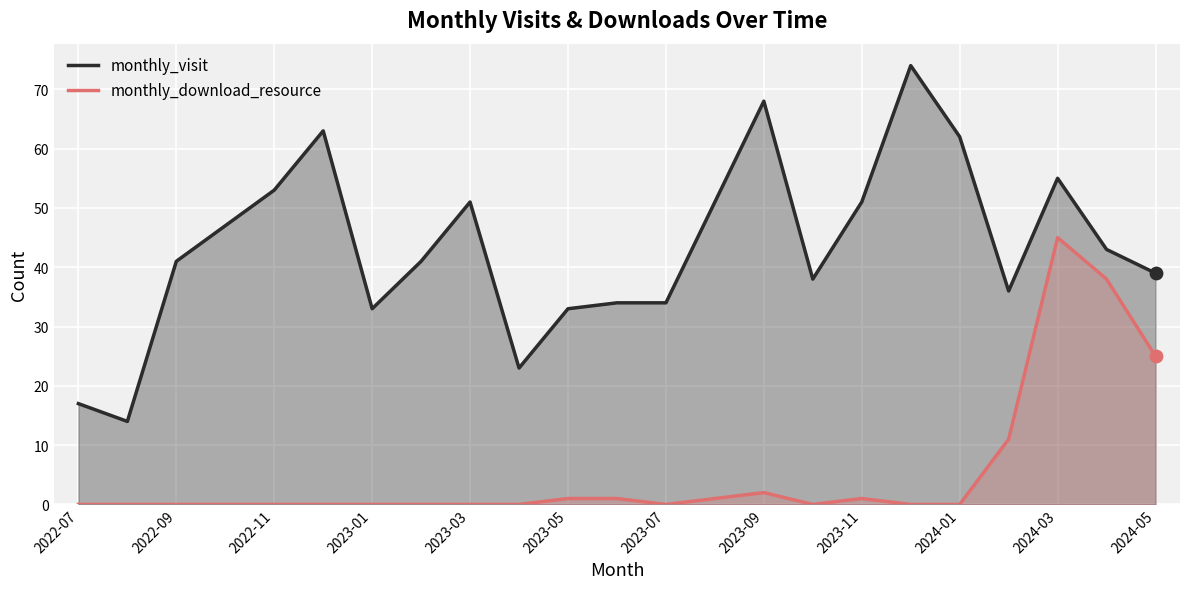

At how many categories does at least one series exceed 67?

2